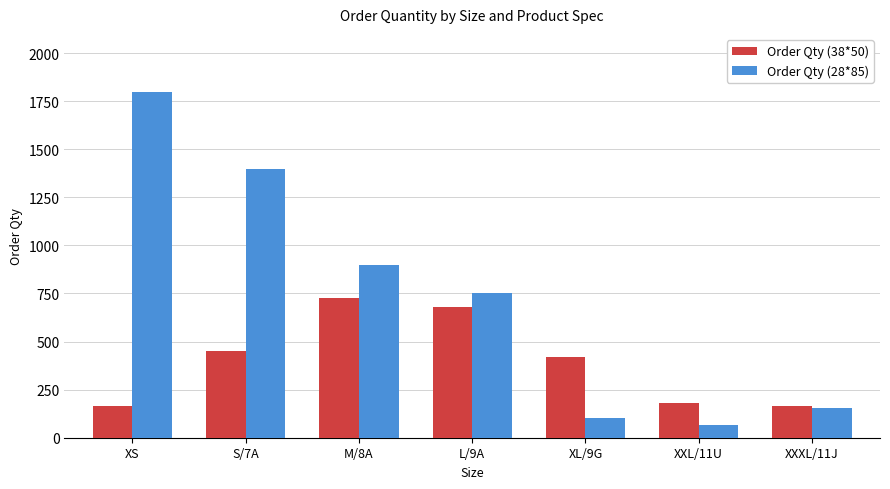

Which series has the largest total across all categories?

Order Qty (28*85)